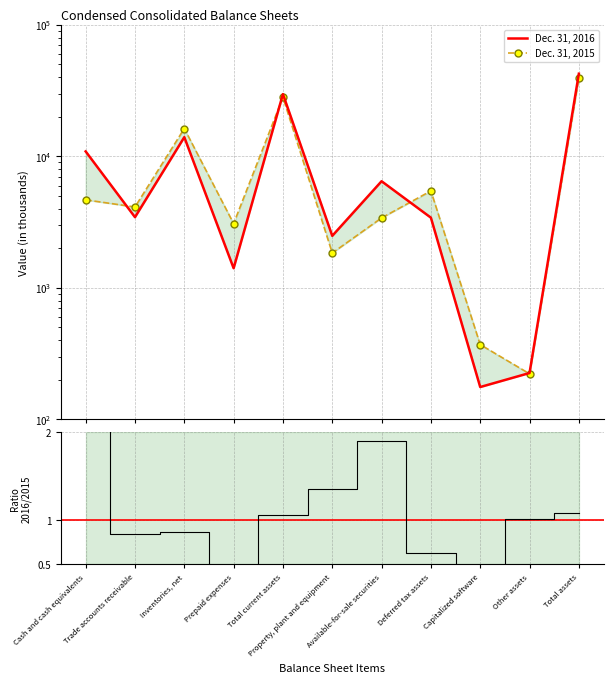

What are all the series names shown in the legend?

Dec. 31, 2016, Dec. 31, 2015